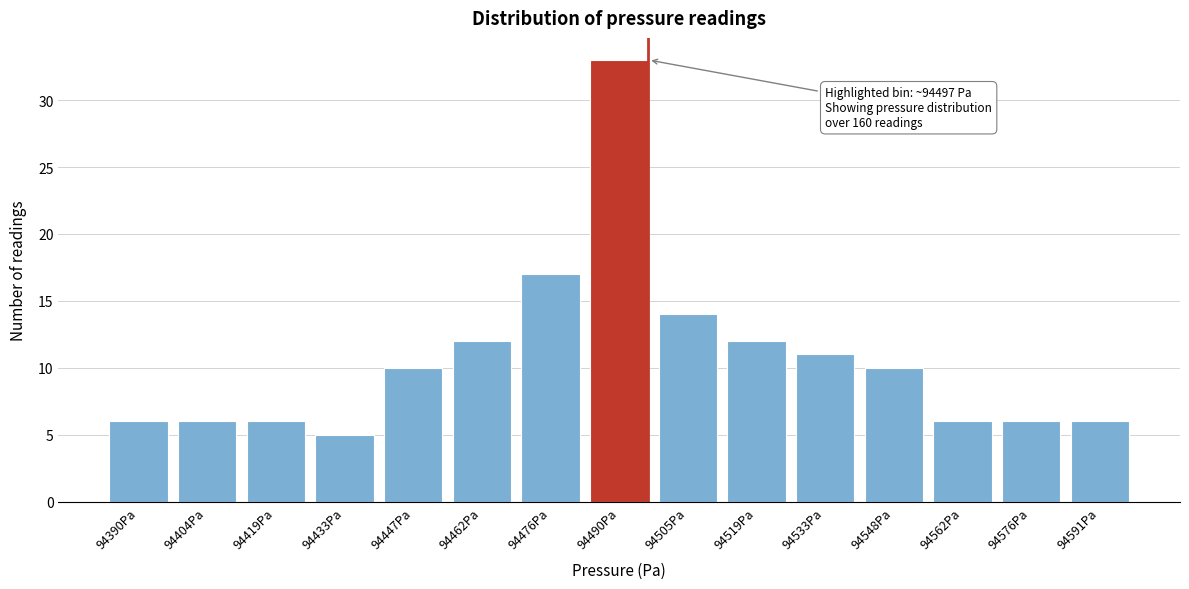

Reading right to left, what are all the values shown in this chart?

6	6	6	10	11	12	14	33	17	12	10	5	6	6	6